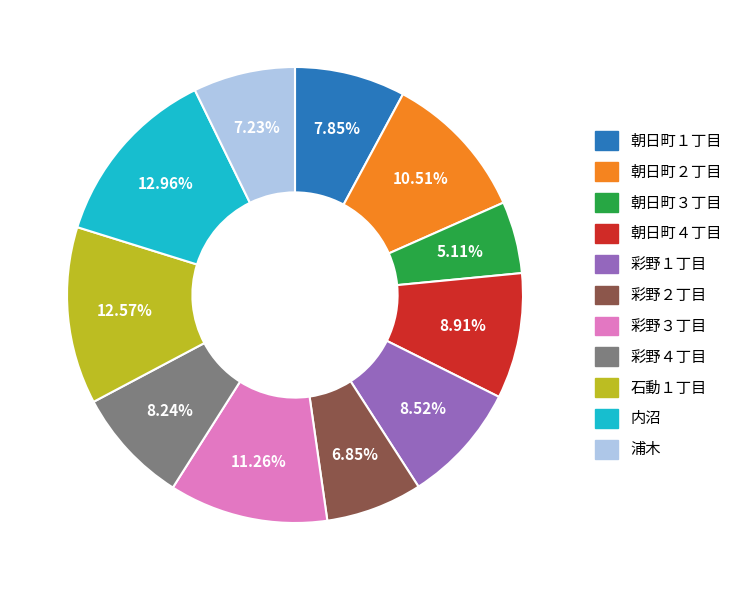

Which category has the smallest portion of the pie?

朝日町３丁目